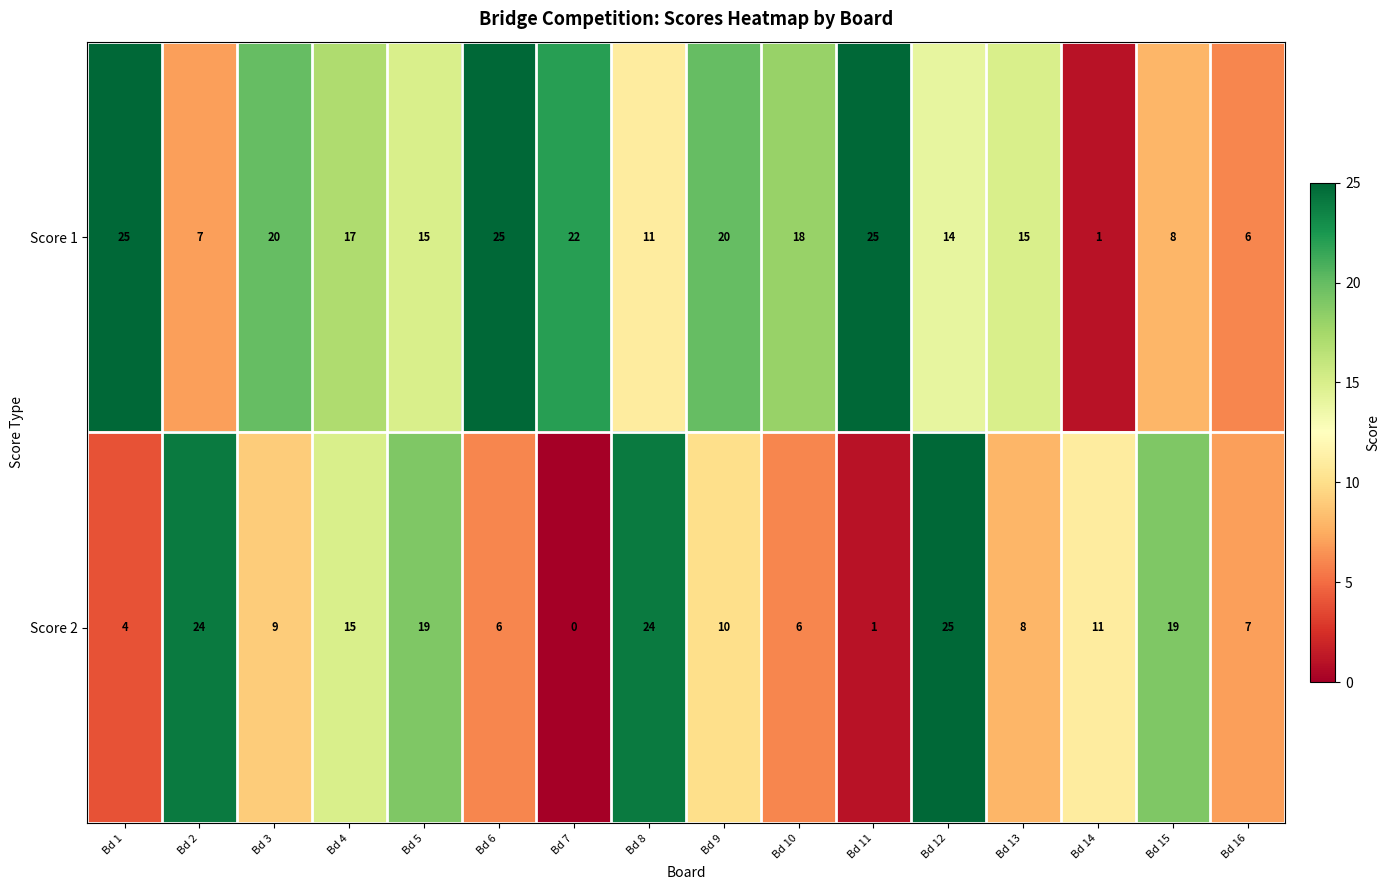

List the series in order of their overall mean, highest first.

Score 1, Score 2